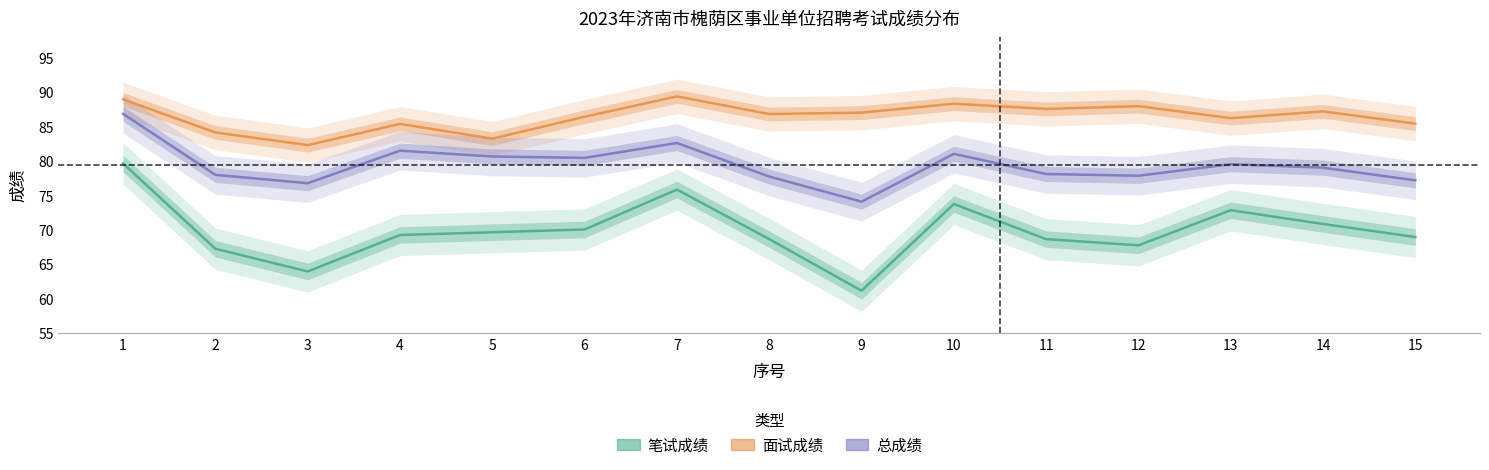

At which label does 总成绩 first exceed 79?

1